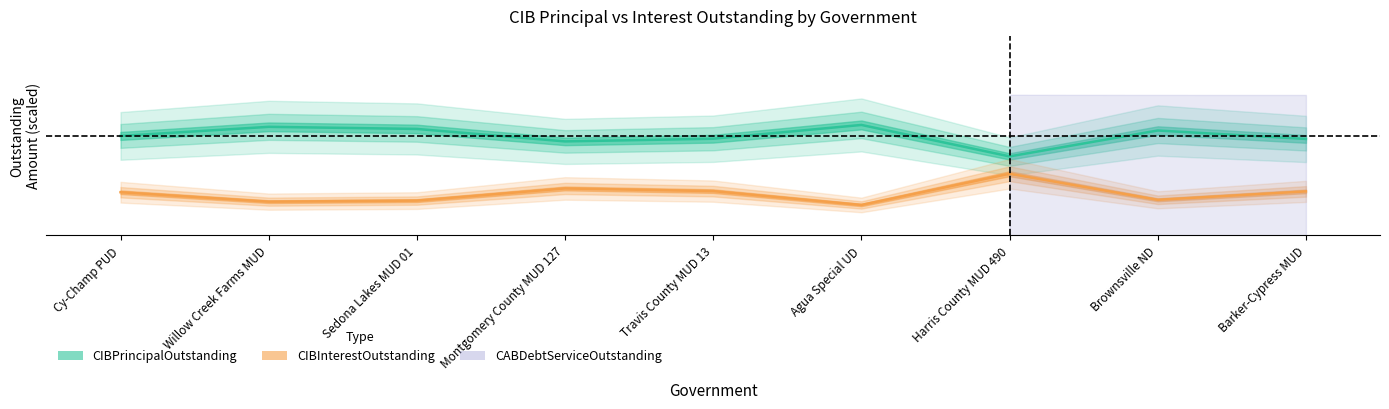

At which category is the sum across all series the highest?

Cy-Champ PUD